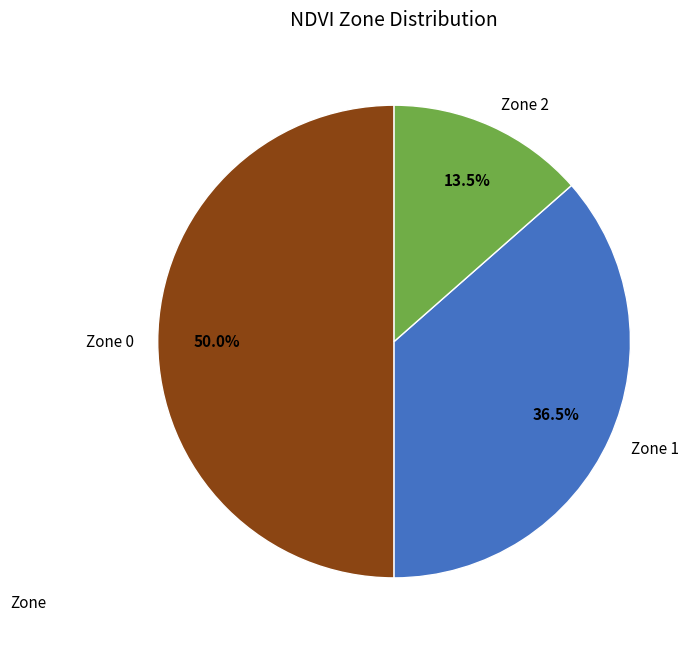

What is the smallest slice in the pie chart?

Zone 2